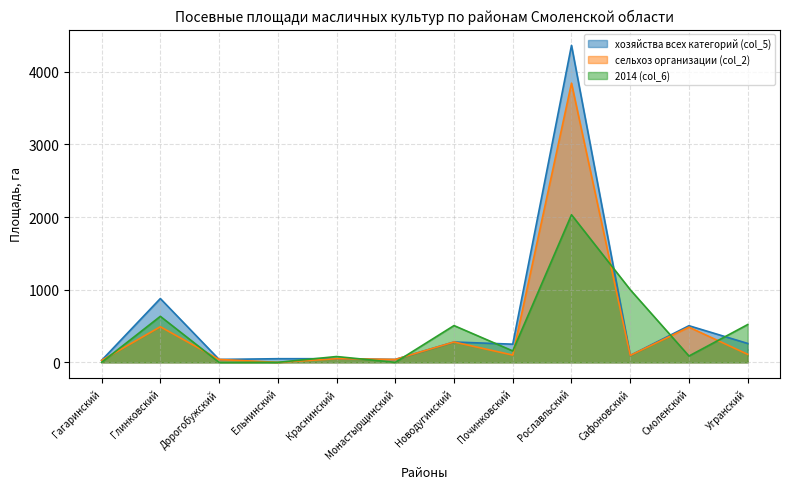

Which series has the widest spread of values?

хозяйства всех категорий (col_5)